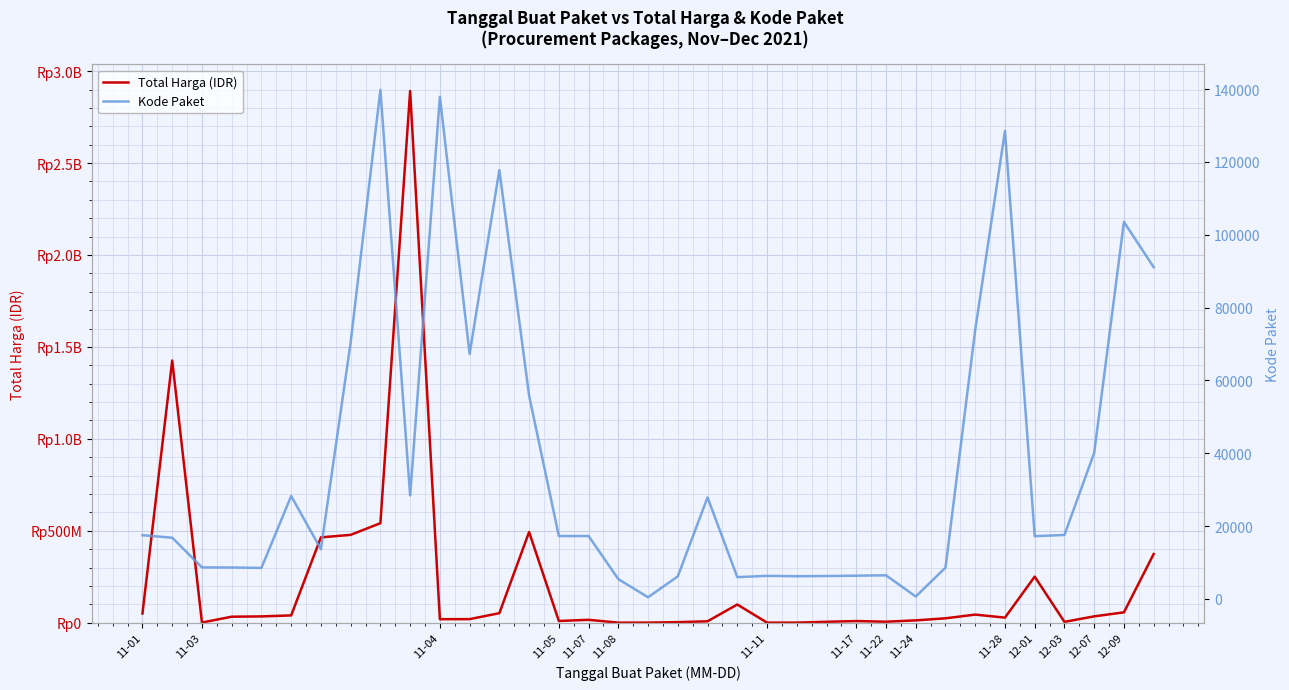

Which series has the widest spread of values?

Total Harga (IDR)